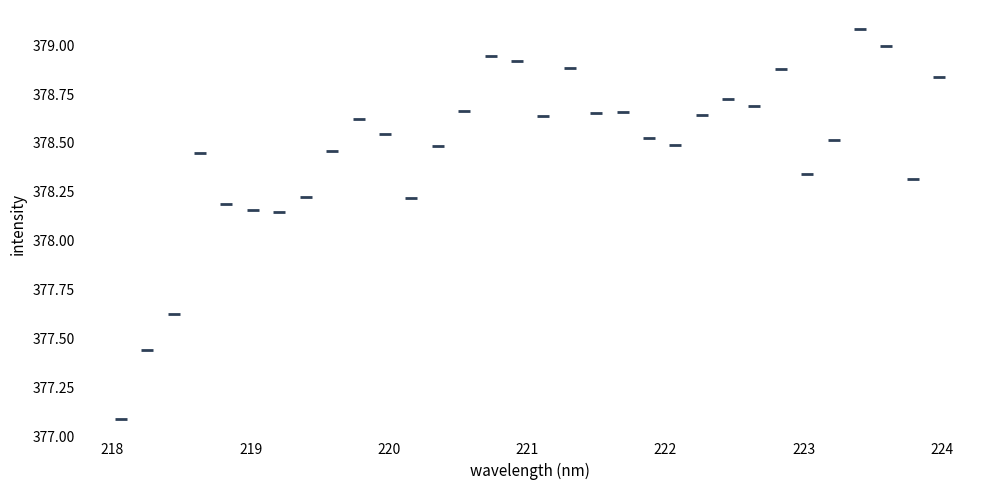

What is the range of X values (max minus min)?

5.9